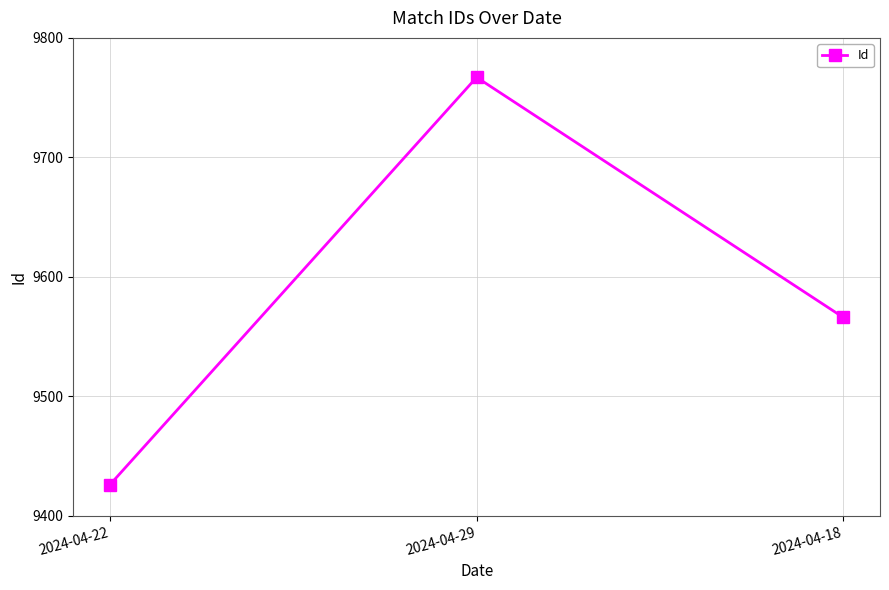

Is this an area chart (filled region under the line)?

No